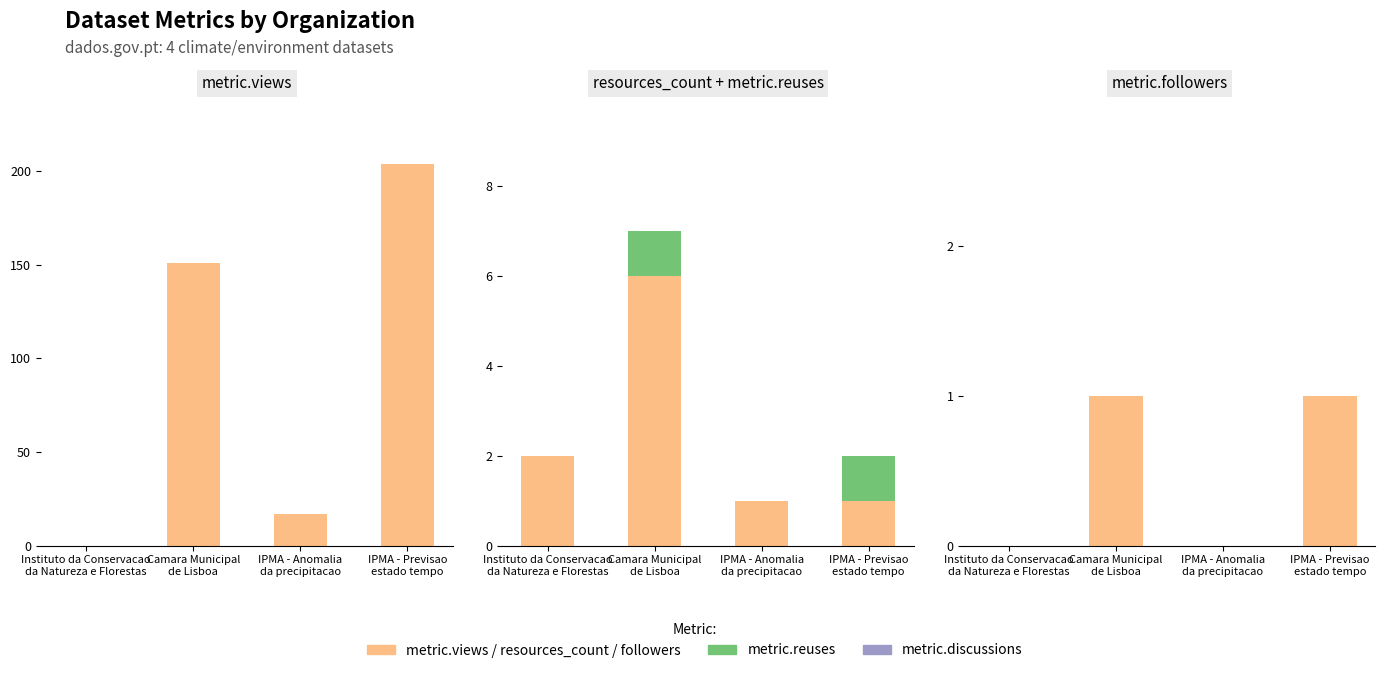

Where is metric.reuses nearest to the value 0?

Instituto da Conservacao
da Natureza e Florestas